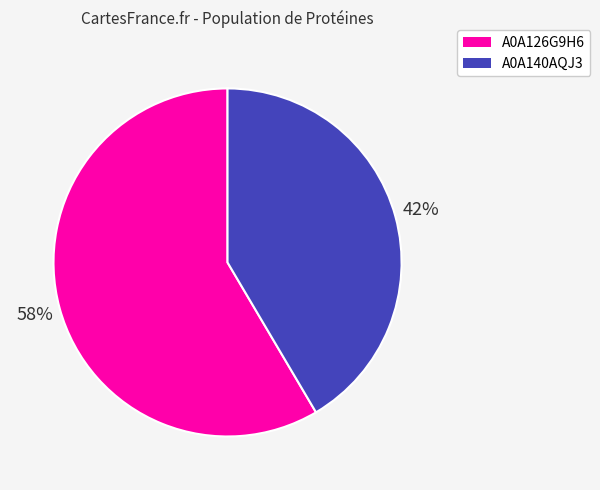

Is there a majority slice in this chart?

Yes